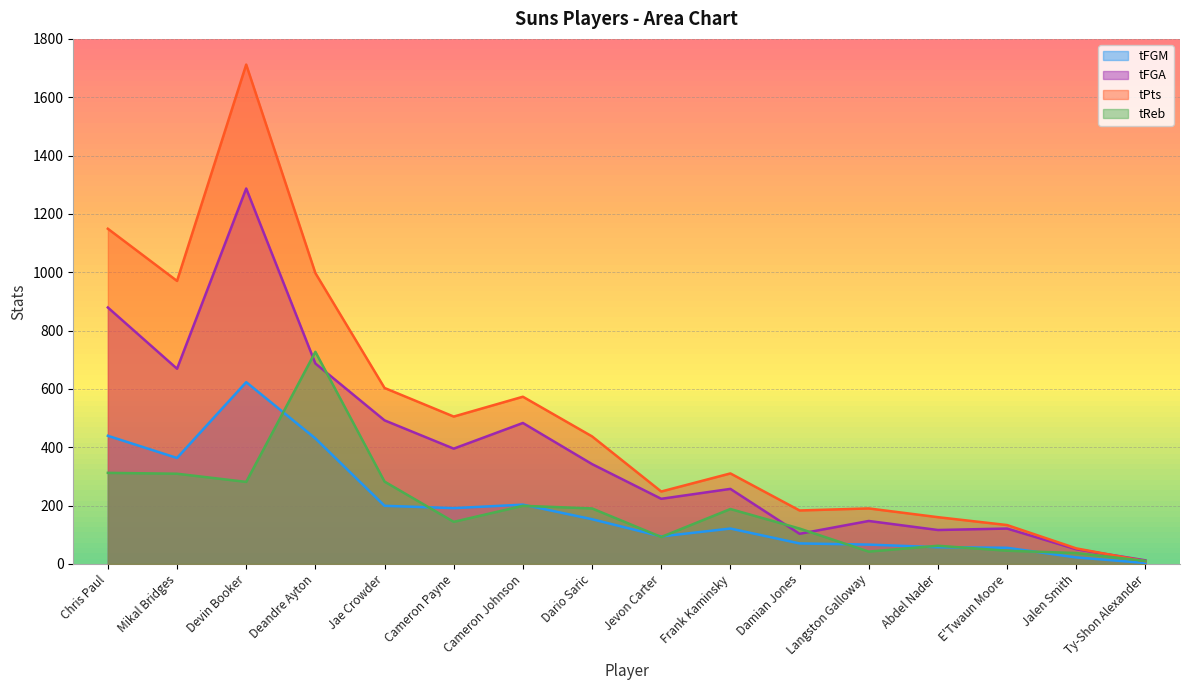

At how many categories does at least one series exceed 140?

13